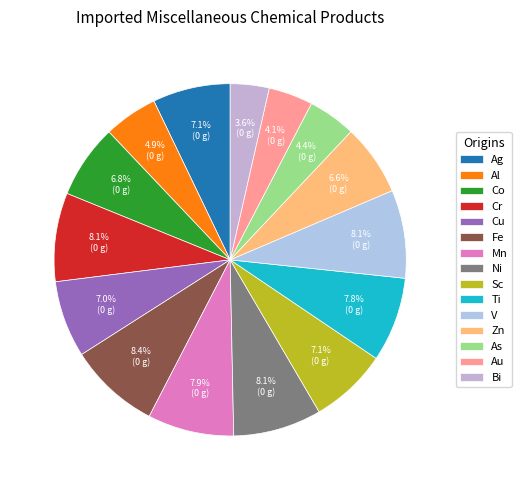

Does Ti represent more than half of the total?

No